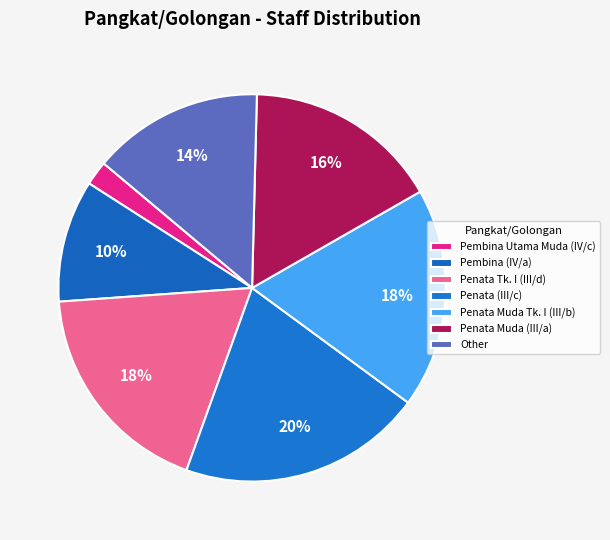

Rank the categories by value from lowest to highest.

Pembina Utama Muda (IV/c), Pembina (IV/a), Other, Penata Muda (III/a), Penata Tk. I (III/d), Penata Muda Tk. I (III/b), Penata (III/c)